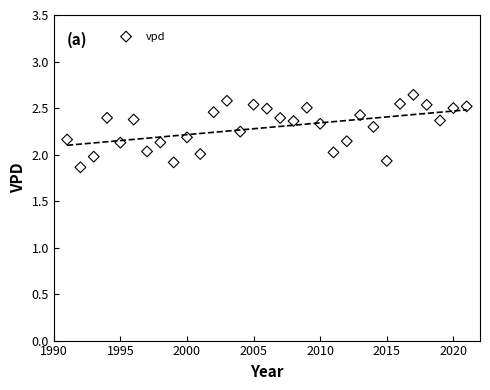

What is the range of Y values (max minus min)?

0.8